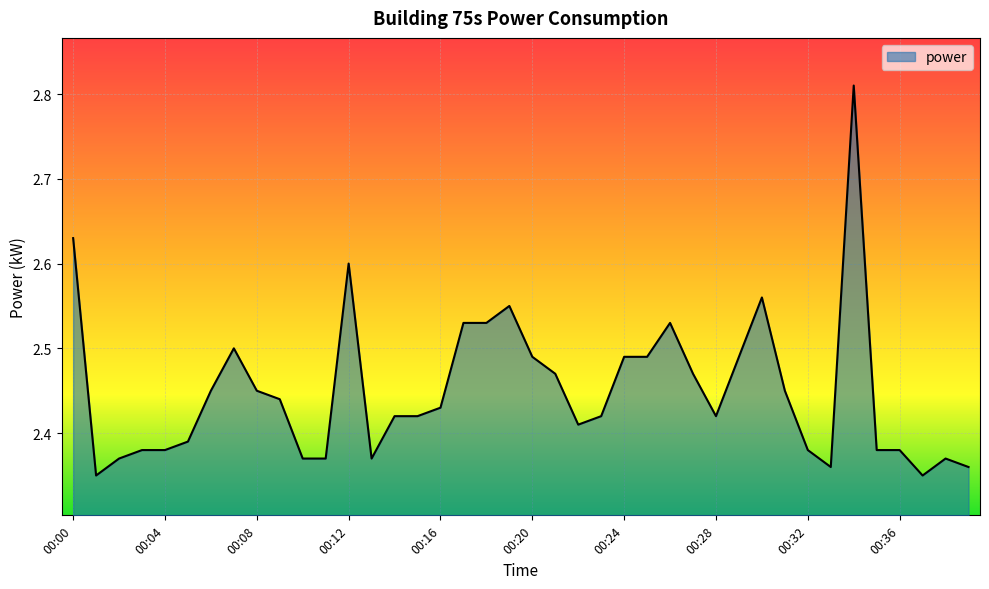

How many values are between 2 and 3?

40